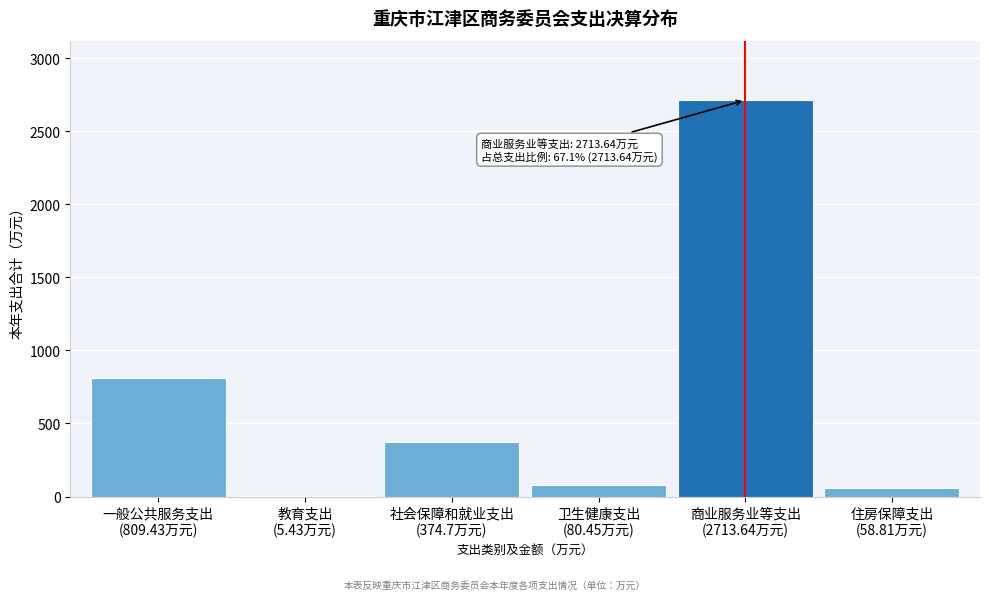

What is the sum of all values?

4042.5